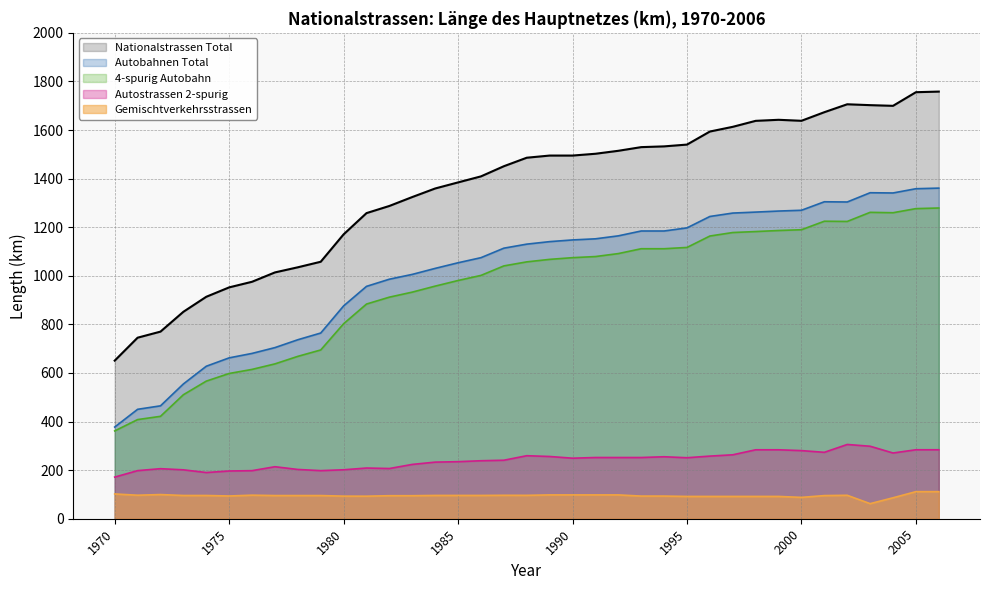

Reading right to left, extract all data points from this chart.

Nationalstrassen Total: 1758.2	1755.7	1699.6	1702.4	1706.0	1673.4	1638.0	1642.1	1637.8	1613.2	1593.8	1540.1	1532.7	1529.6	1514.5	1502.3	1494.9	1494.9	1486.0	1451.0	1409.2	1384.4	1359.4	1324.2	1287.5	1258.0	1170.6	1057.8	1035.0	1013.9	975.4	952.3	913.6	851.8	770.2	745.2	650.8
Autobahnen Total: 1360.9	1358.4	1340.9	1341.9	1303.8	1304.7	1269.7	1266.5	1262.2	1258.2	1244.2	1197.2	1184.4	1184.4	1164.4	1152.2	1147.6	1140.6	1130.3	1113.7	1074.6	1053.6	1030.5	1005.8	986.0	956.5	876.1	764.4	736.8	704.4	680.5	662.2	627.7	554.8	464.7	450.4	377.4
4-spurig Autobahn: 1279.0	1276.5	1259.6	1261.2	1223.7	1224.6	1189.6	1186.4	1182.1	1178.1	1163.7	1116.7	1111.4	1111.4	1091.4	1079.2	1074.6	1067.6	1057.3	1040.7	1001.6	980.6	957.5	932.8	912.1	883.7	802.7	694.7	668.4	637.4	614.7	597.9	566.4	510.4	421.5	408.1	361.4
Autostrassen 2-spurig: 283.9	283.9	270.6	298.4	305.7	273.4	280.4	283.8	283.8	263.2	257.8	251.1	255.1	252.0	252.0	252.0	249.2	256.2	259.4	240.8	238.7	234.9	233.0	223.6	206.7	208.7	201.5	198.0	202.8	214.1	197.9	196.5	190.2	201.3	206.0	198.0	171.4
Gemischtverkehrsstrassen: 111.5	111.5	86.2	62.1	96.5	95.3	87.9	91.8	91.8	91.8	91.8	91.8	93.2	93.2	98.1	98.1	98.1	98.1	96.3	96.5	95.9	95.9	95.9	94.8	94.8	92.8	93.0	95.4	95.4	95.4	97.0	93.6	95.7	95.7	99.5	96.8	102.0